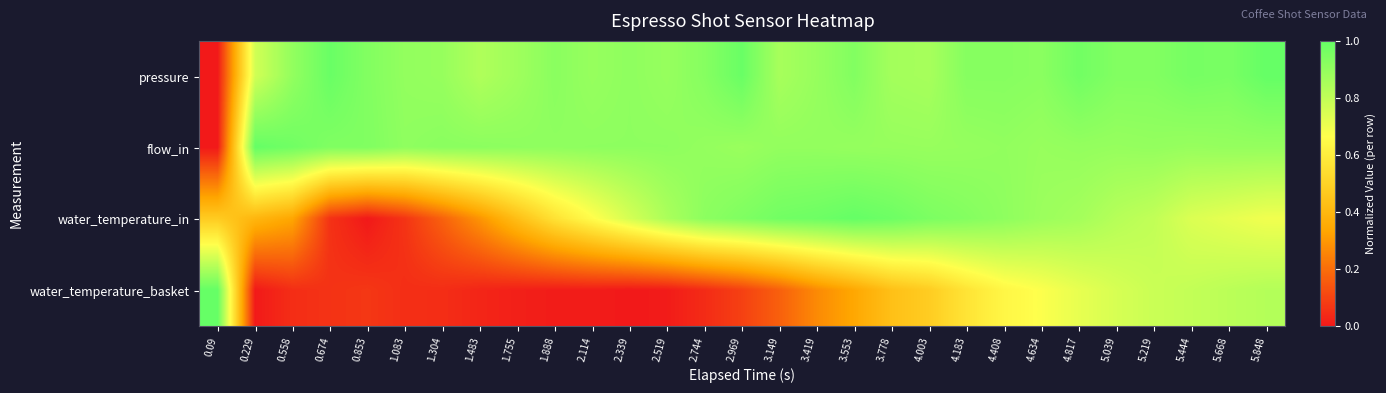

Reading right to left, list all the values displayed in this chart.

pressure: 5.848=1.0	5.668=1.0	5.444=1.0	5.219=0.9	5.039=0.9	4.817=1.0	4.634=0.9	4.408=0.9	4.183=0.9	4.003=0.9	3.778=0.9	3.553=0.9	3.419=0.9	3.149=0.9	2.969=1.0	2.744=0.9	2.519=0.9	2.339=0.9	2.114=0.9	1.888=0.9	1.755=0.9	1.483=0.8	1.304=0.9	1.083=0.9	0.853=0.9	0.674=1.0	0.558=0.9	0.229=0.8	0.09=0.0
flow_in: 5.848=0.9	5.668=0.9	5.444=0.9	5.219=0.9	5.039=0.9	4.817=0.9	4.634=0.9	4.408=0.9	4.183=0.9	4.003=0.9	3.778=0.9	3.553=0.9	3.419=0.9	3.149=0.9	2.969=0.9	2.744=0.9	2.519=0.9	2.339=0.9	2.114=0.9	1.888=0.9	1.755=0.9	1.483=0.9	1.304=0.9	1.083=0.9	0.853=0.9	0.674=0.9	0.558=1.0	0.229=1.0	0.09=0.0
water_temperature_in: 5.848=0.7	5.668=0.7	5.444=0.7	5.219=0.8	5.039=0.8	4.817=0.9	4.634=0.9	4.408=0.9	4.183=0.9	4.003=1.0	3.778=1.0	3.553=1.0	3.419=1.0	3.149=1.0	2.969=0.9	2.744=0.9	2.519=0.8	2.339=0.8	2.114=0.7	1.888=0.6	1.755=0.4	1.483=0.3	1.304=0.2	1.083=0.1	0.853=0.0	0.674=0.1	0.558=0.3	0.229=0.4	0.09=0.5
water_temperature_basket: 5.848=0.8	5.668=0.8	5.444=0.8	5.219=0.8	5.039=0.8	4.817=0.7	4.634=0.7	4.408=0.6	4.183=0.6	4.003=0.5	3.778=0.4	3.553=0.3	3.419=0.3	3.149=0.2	2.969=0.1	2.744=0.0	2.519=0.0	2.339=0.0	2.114=0.0	1.888=0.0	1.755=0.0	1.483=0.0	1.304=0.0	1.083=0.1	0.853=0.1	0.674=0.1	0.558=0.0	0.229=0.0	0.09=1.0